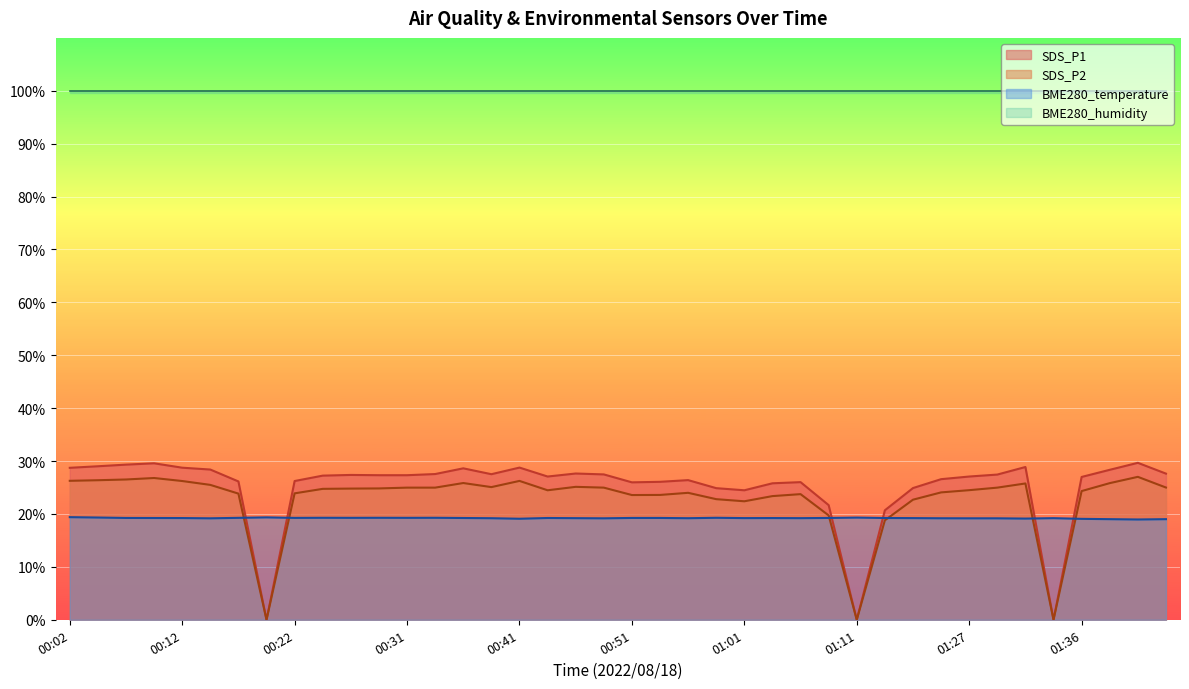

What is the label of the 12th point from the left?

00:29